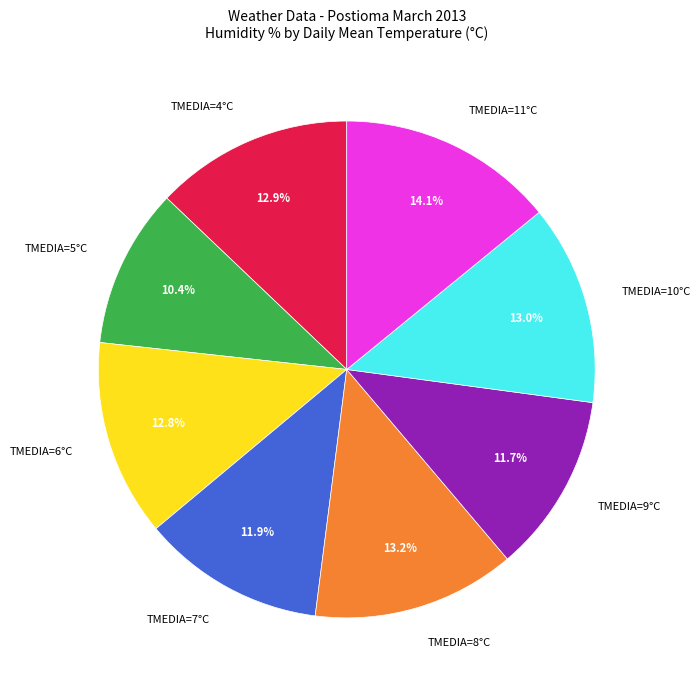

What percentage is NOT represented by TMEDIA=9°C?

88.3%